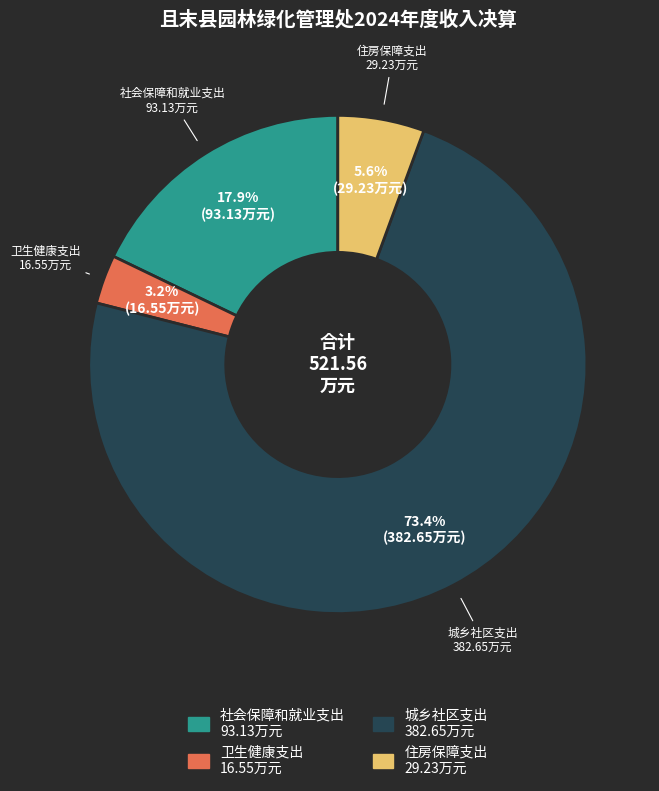

The 城乡社区支出 slice represents 73% of the pie. True or false?

True